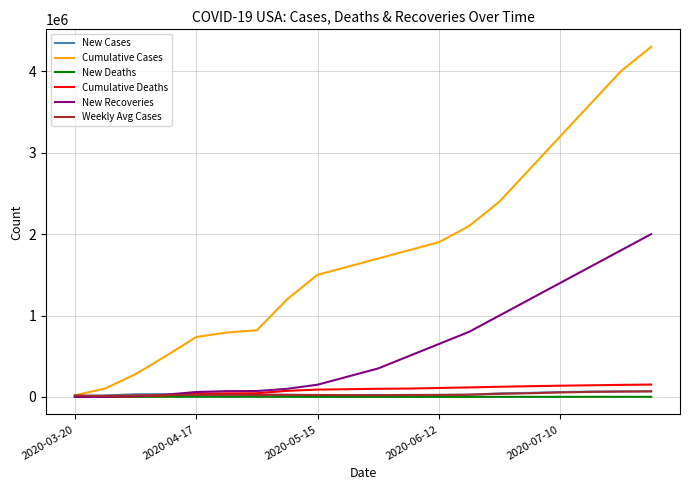

What is the greatest value displayed?

4300000